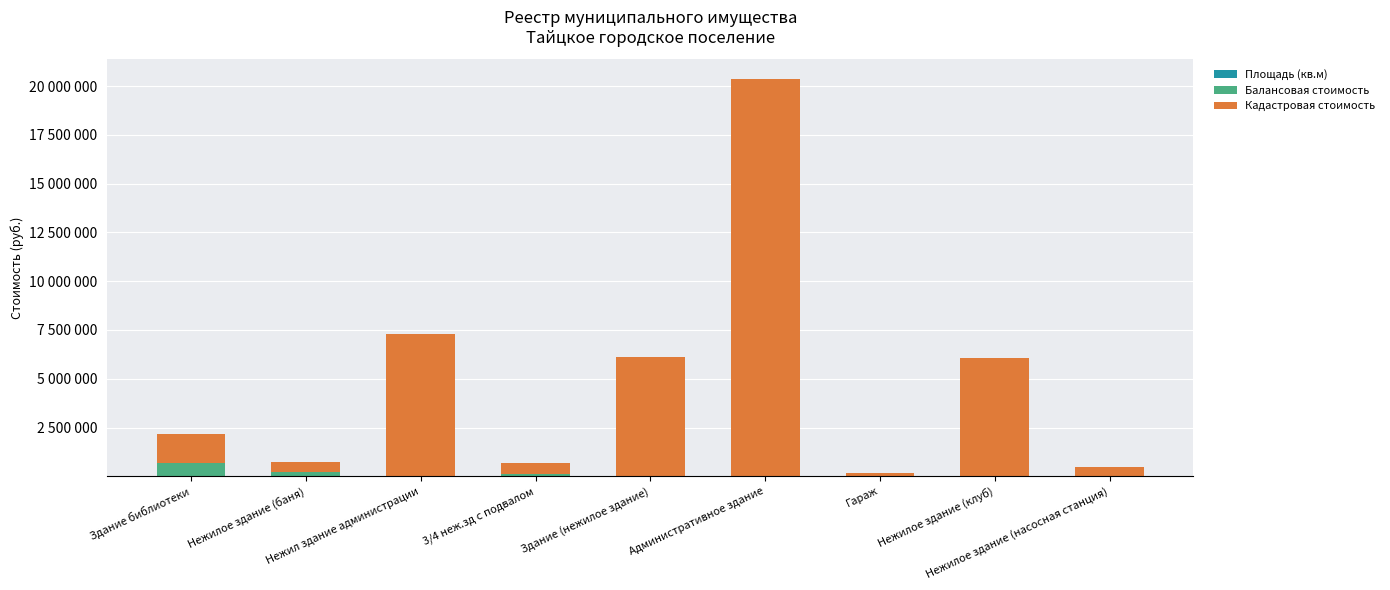

Are the bars horizontal?

No